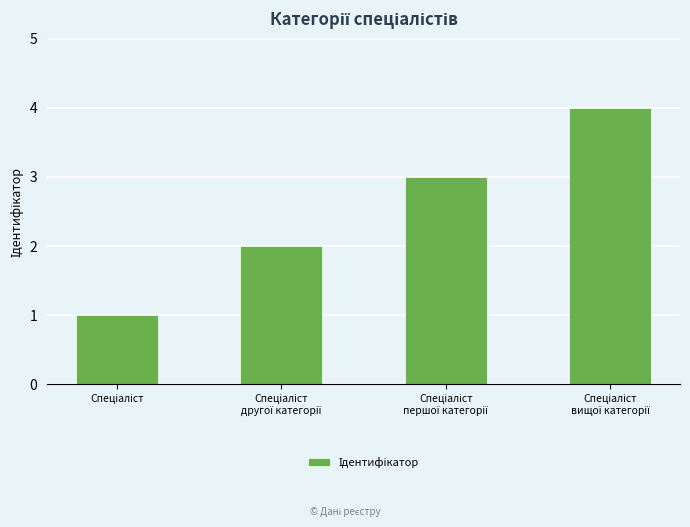

What is the greatest value displayed?

4